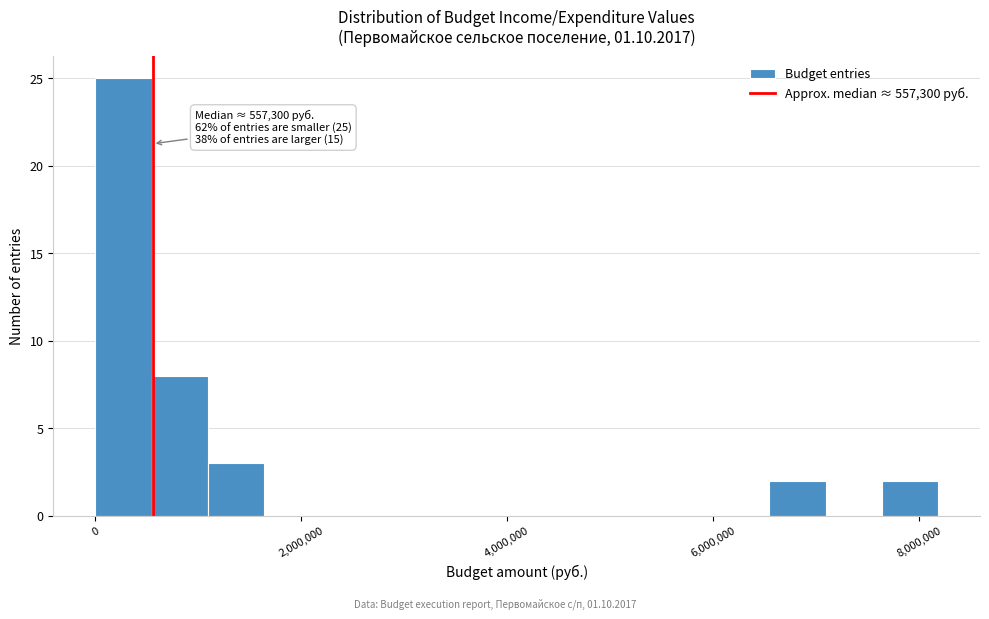

Read against the x-axis, roughly where is the centre of the tallest bar?

200000